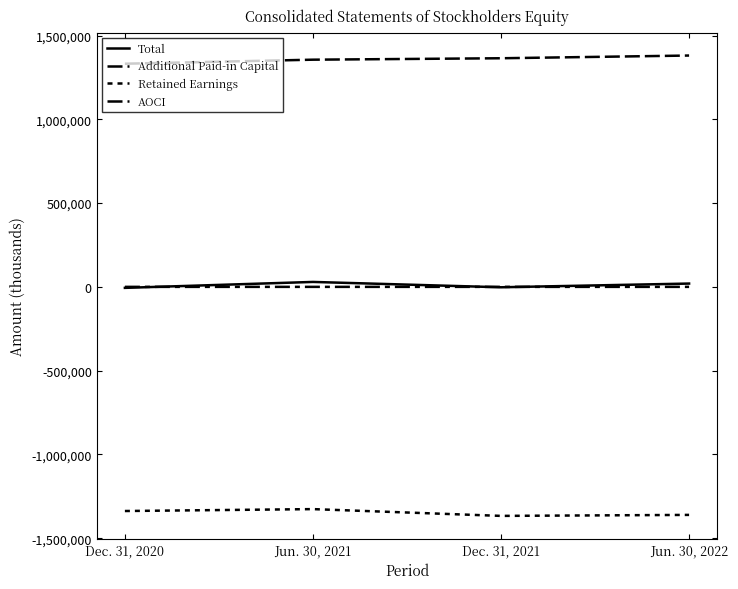

Between Jun. 30, 2021 and Jun. 30, 2022, which is larger?

Jun. 30, 2021